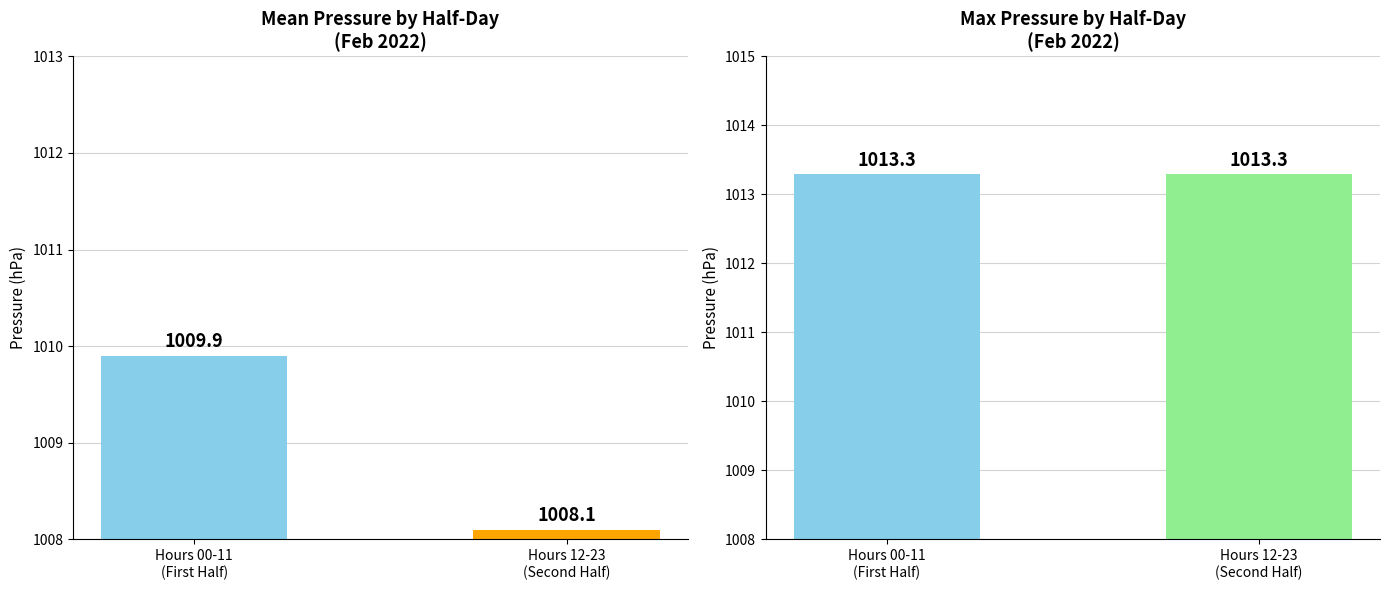

The Mean Pressure series shows 1350.1 at Hours 00-11
(First Half). True or false?

False